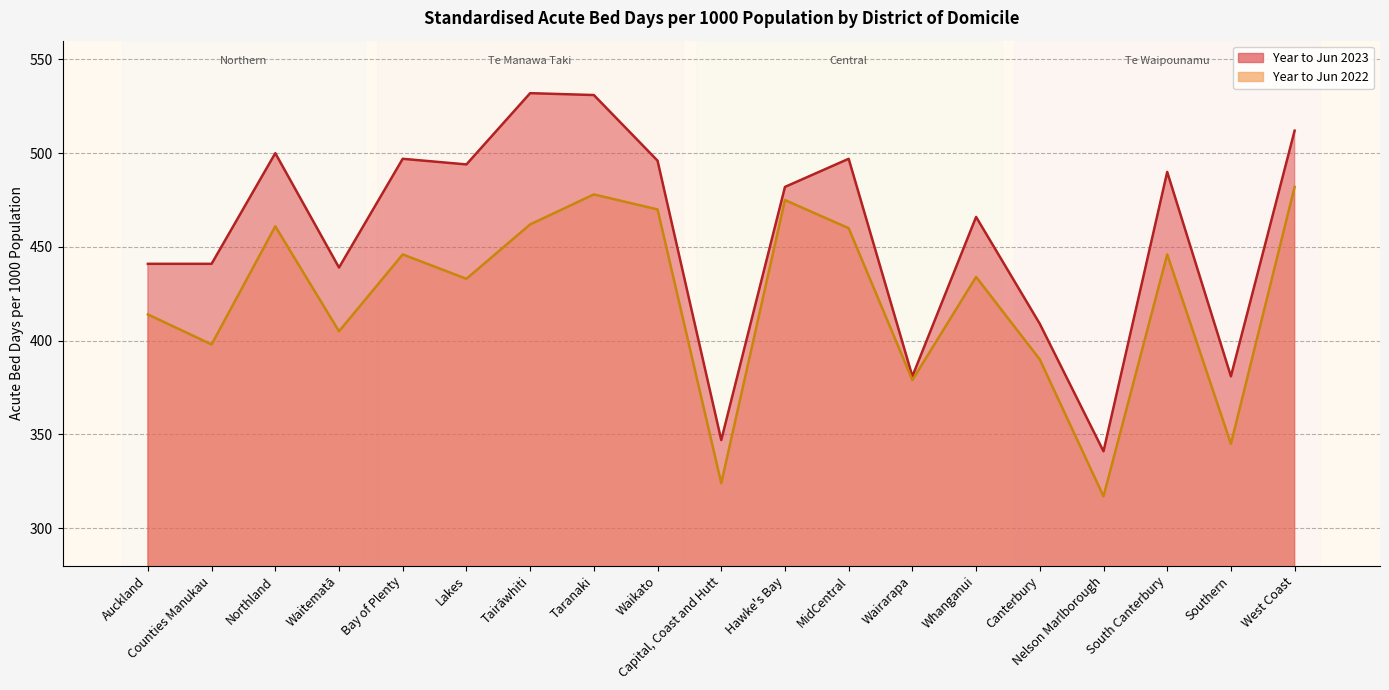

Rank the series by their average value, from highest to lowest.

Year to Jun 2023, Year to Jun 2022